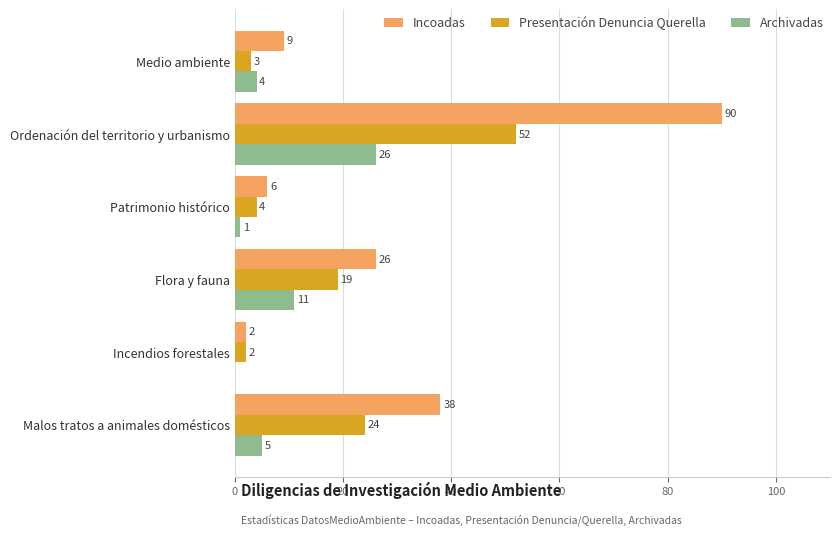

Is it true that Incoadas equals 132 at Ordenación del territorio y urbanismo?

False